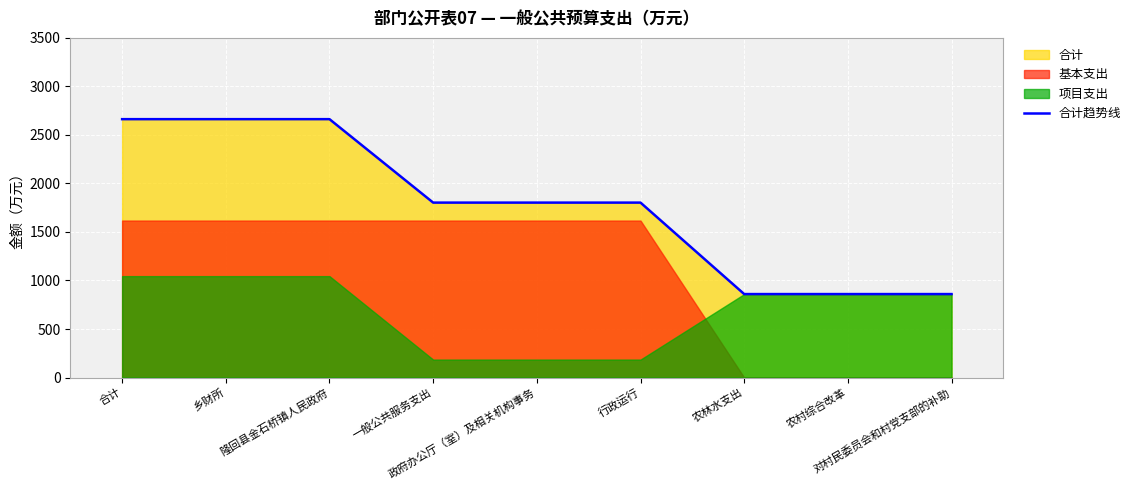

The chart shows a value of 860.0 at 农村综合改革. True or false?

True